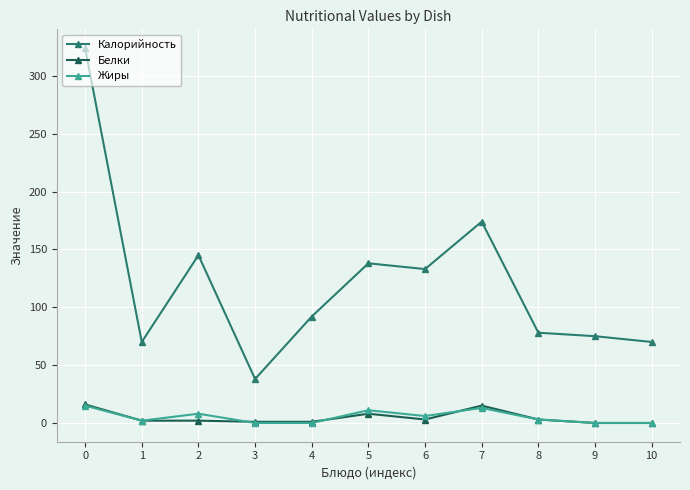

True or false: Калорийность and Белки cross at least once.

False